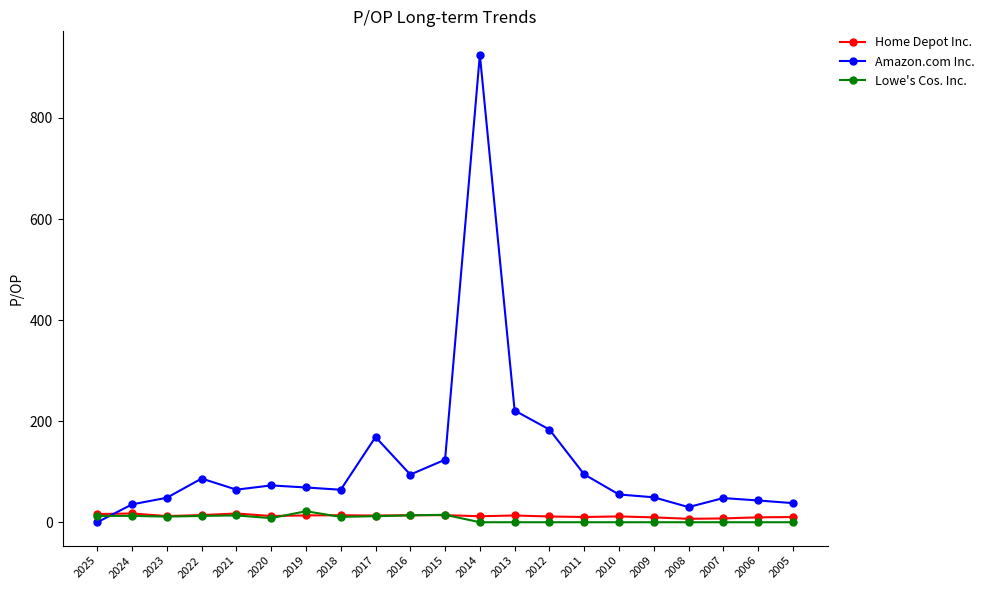

How many data points does each series have?

21